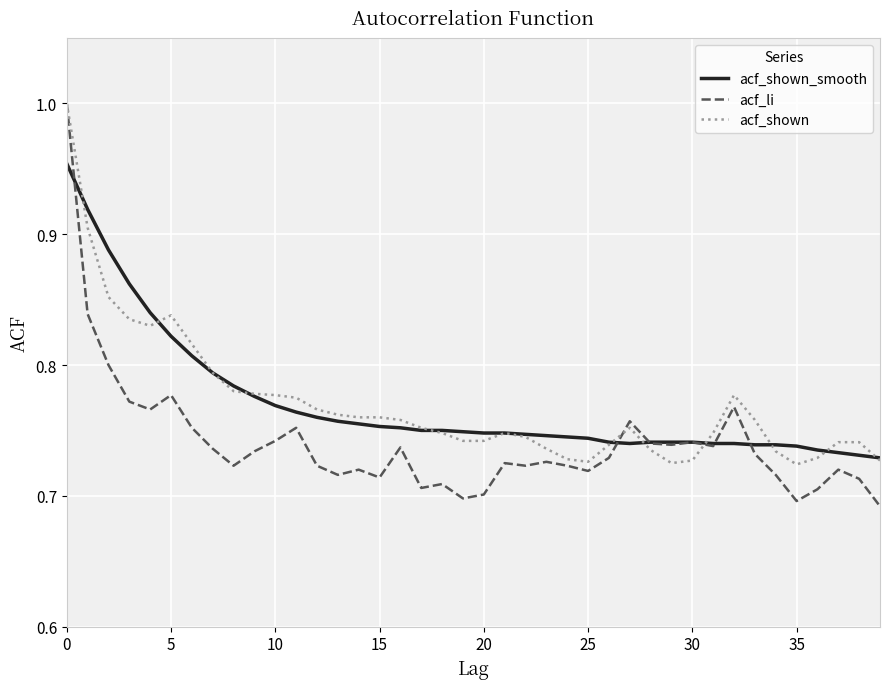

What are all the series names shown in the legend?

acf_shown_smooth, acf_li, acf_shown